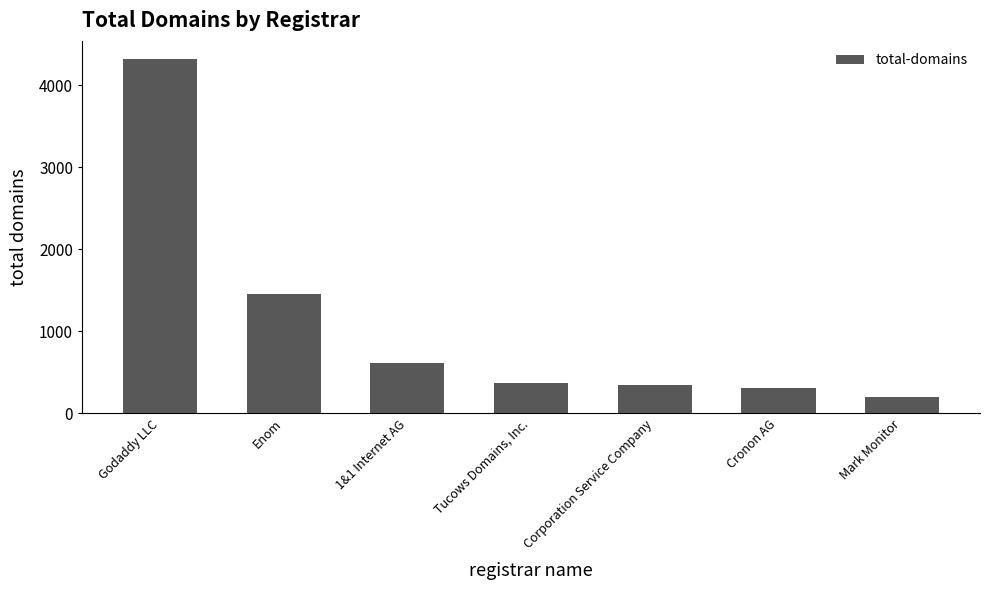

Rank the categories by value from lowest to highest.

Mark Monitor, Cronon AG, Corporation Service Company, Tucows Domains, Inc., 1&1 Internet AG, Enom, Godaddy LLC